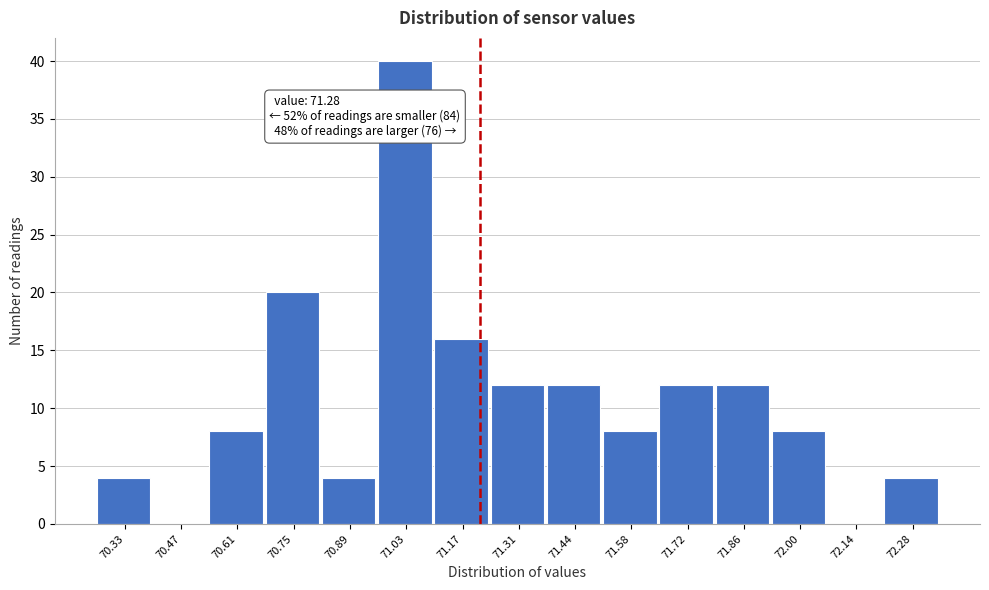

Reading right to left, what are all the values shown in this chart?

72.28=4	72.14=0	72.00=8	71.86=12	71.72=12	71.58=8	71.44=12	71.31=12	71.17=16	71.03=40	70.89=4	70.75=20	70.61=8	70.47=0	70.33=4